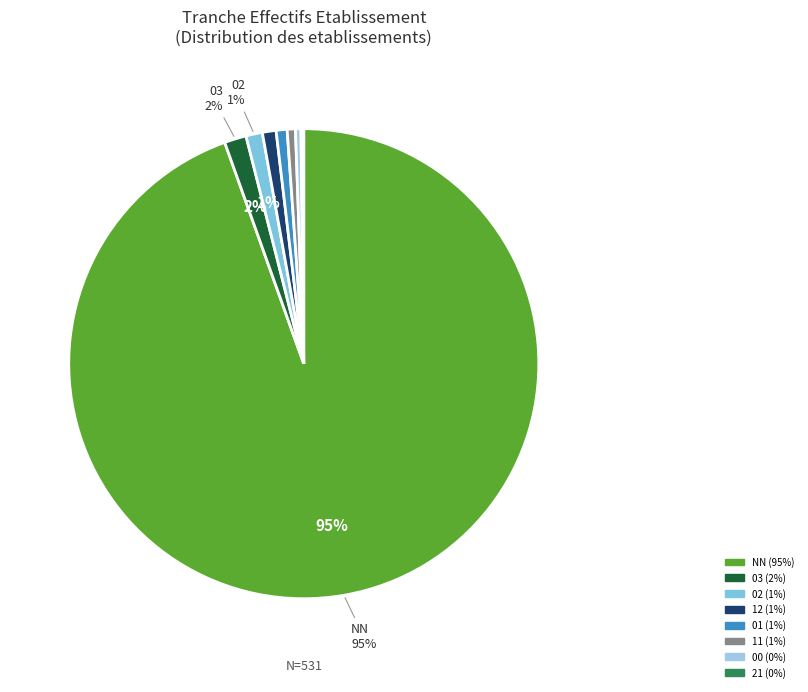

How many slices are in this pie chart?

8